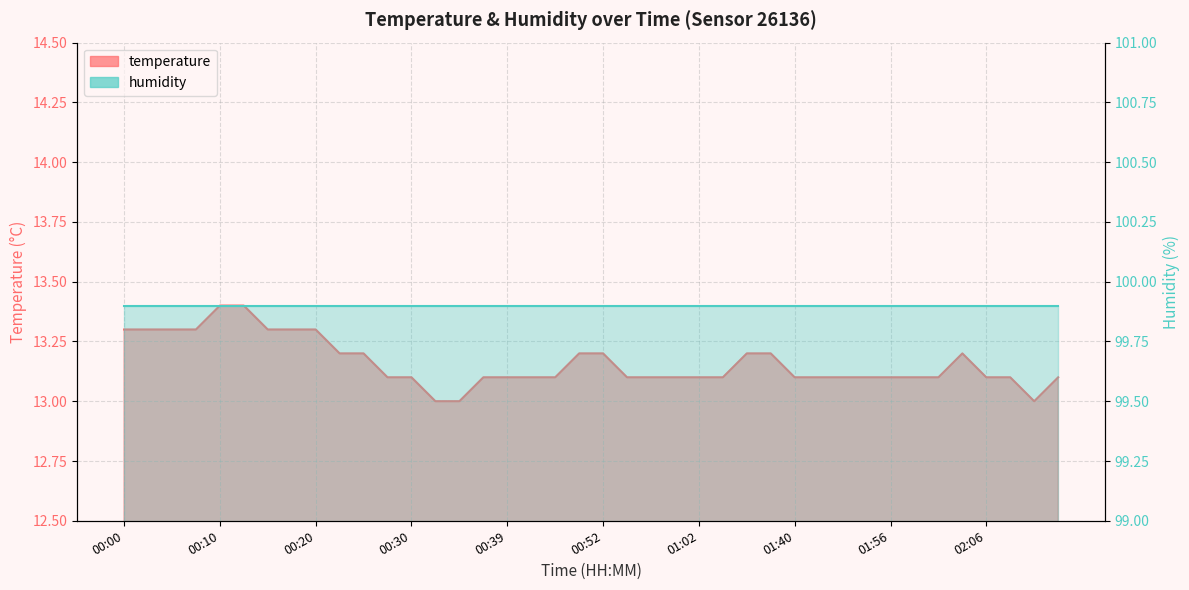

How many points are higher than both their immediate neighbors (excluding endpoints)?

1